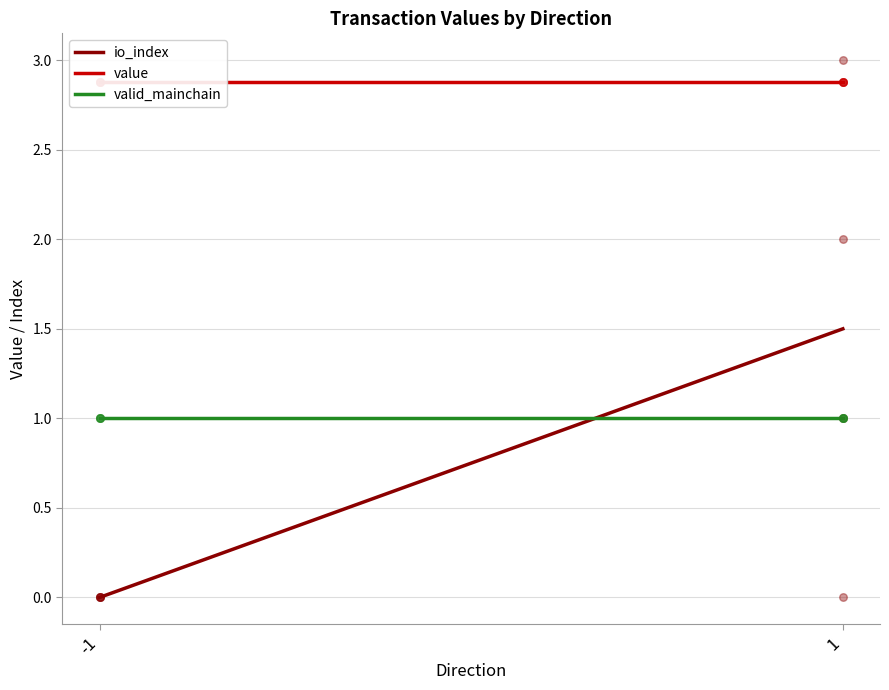

Which series has the widest spread of Y values?

io_index